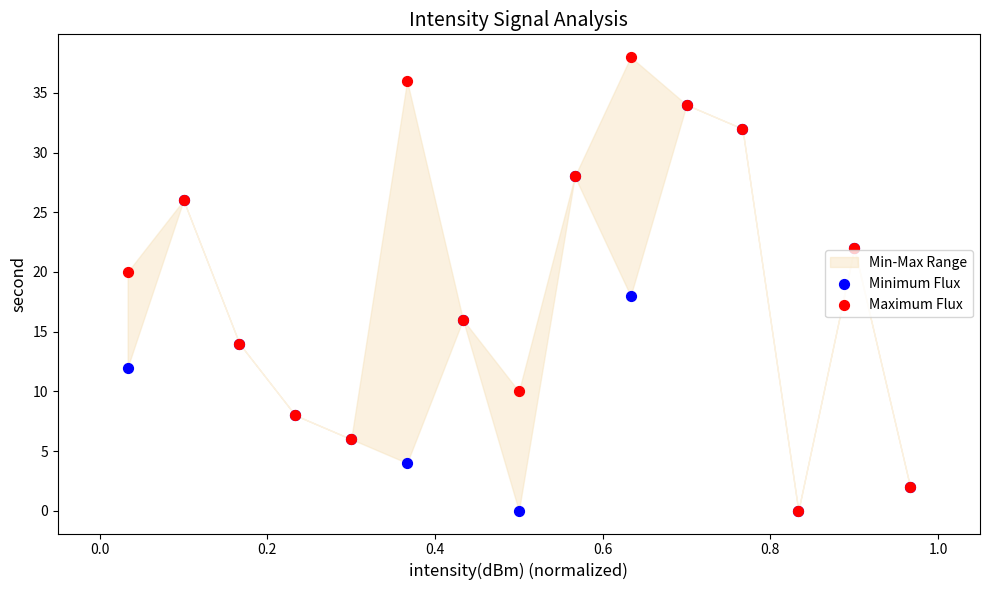

Which series has the largest Y range (max minus min)?

Maximum Flux